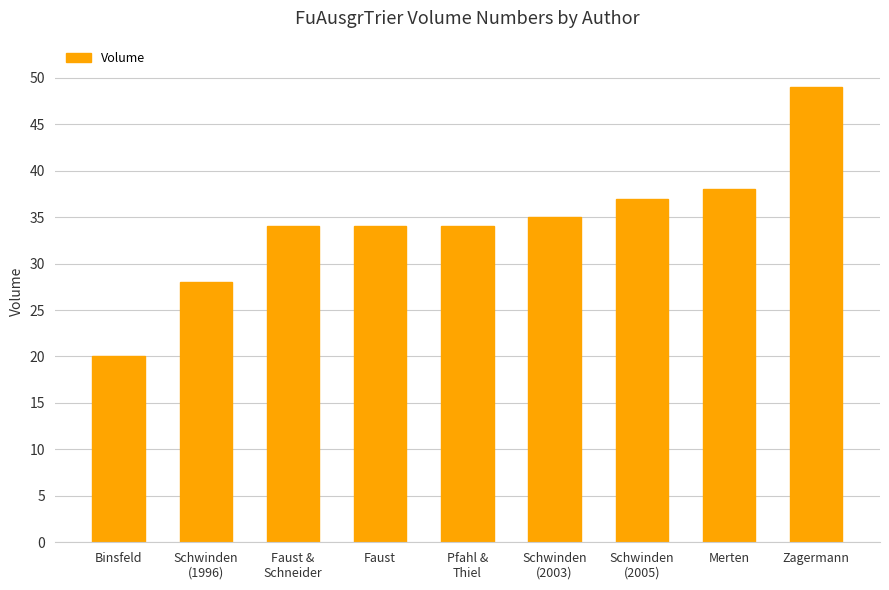

What position from the left is Schwinden
(2003)?

6